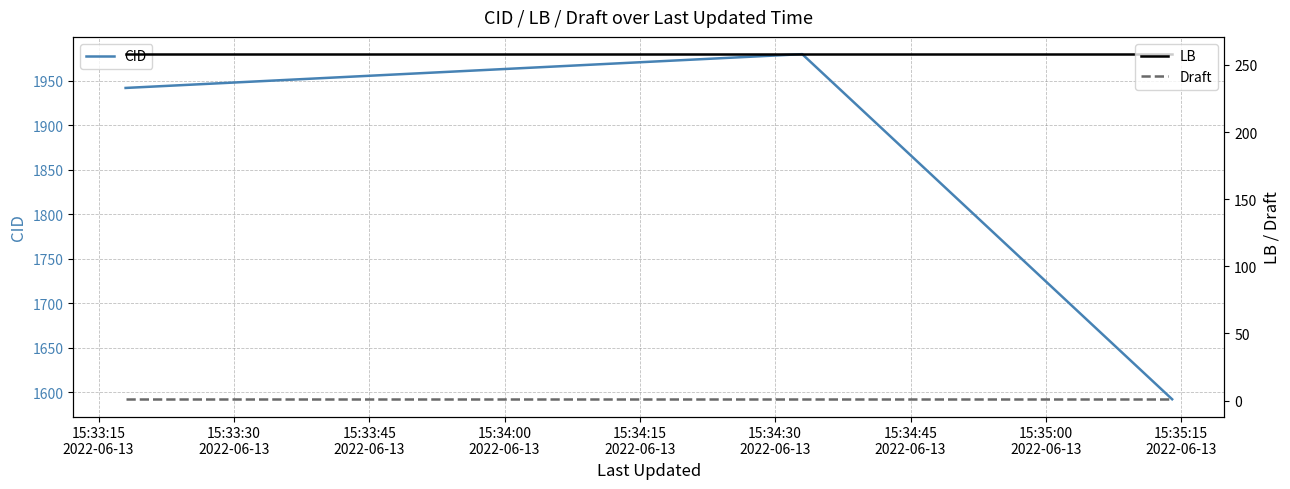

Reading left to right, extract all data points from this chart.

CID: 1942	1980	1592
LB: 258	258	258
Draft: 1	1	1